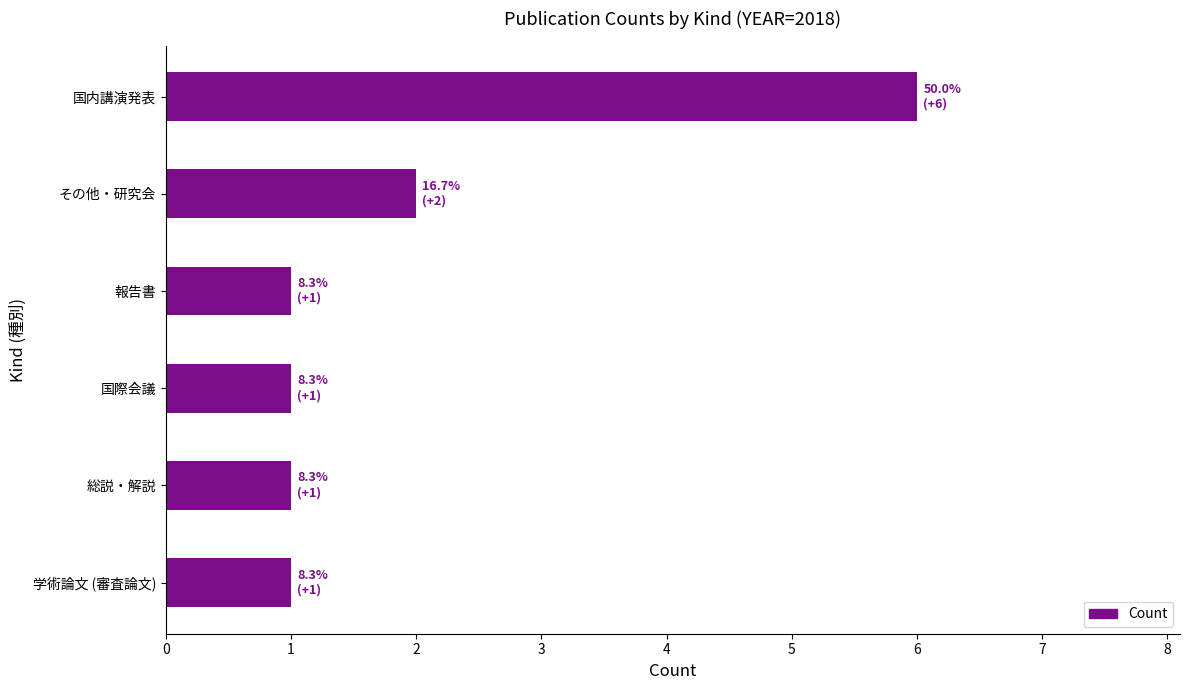

What is the ratio of the value at 学術論文 (審査論文) to the value at 総説・解説?

1.0